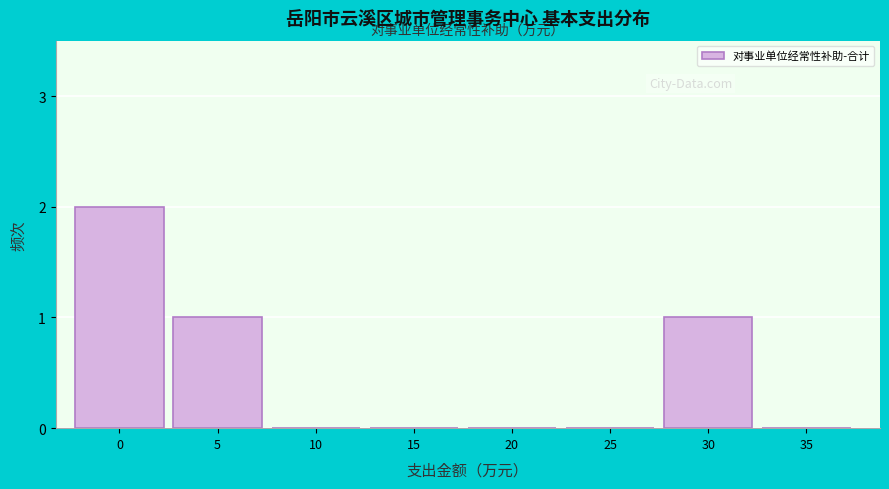

Reading right to left, transcribe all the data shown in this chart.

35=0	30=1	25=0	20=0	15=0	10=0	5=1	0=2